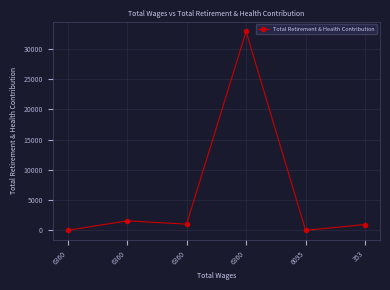

Does the chart have visible grid lines?

Yes